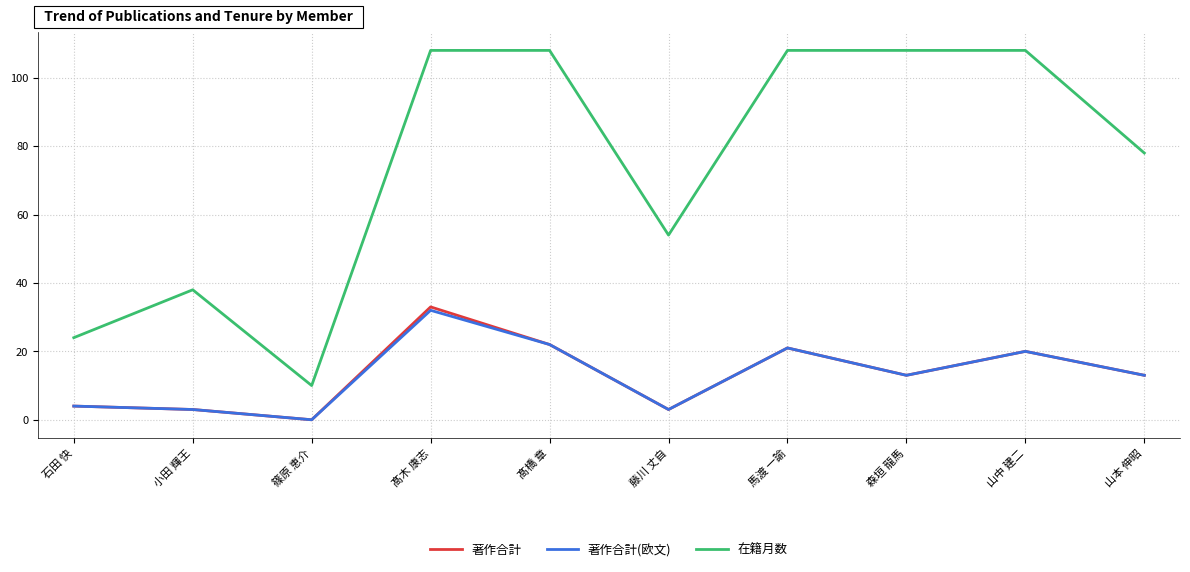

What is the average value of the 著作合計(欧文) series?

13